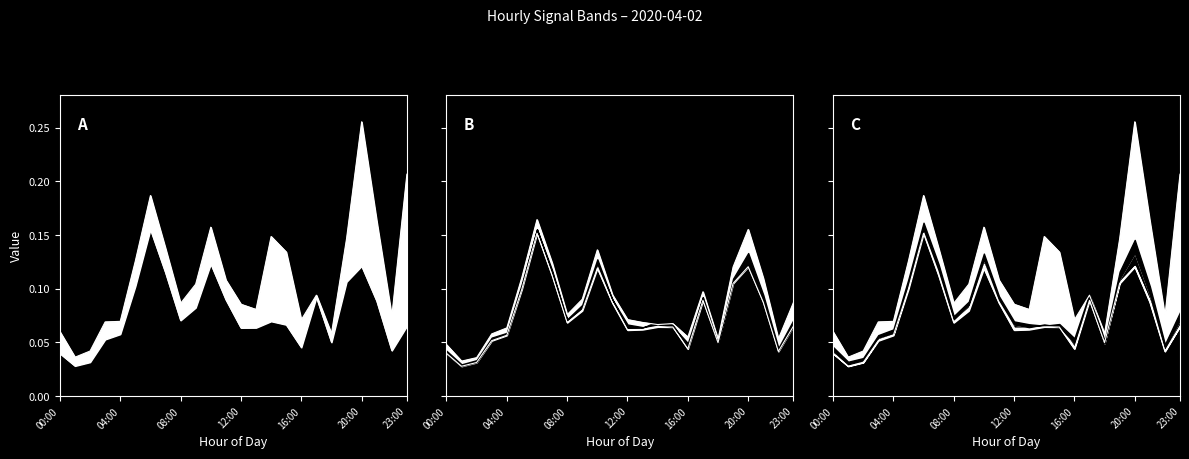

How many series are shown in this chart?

4